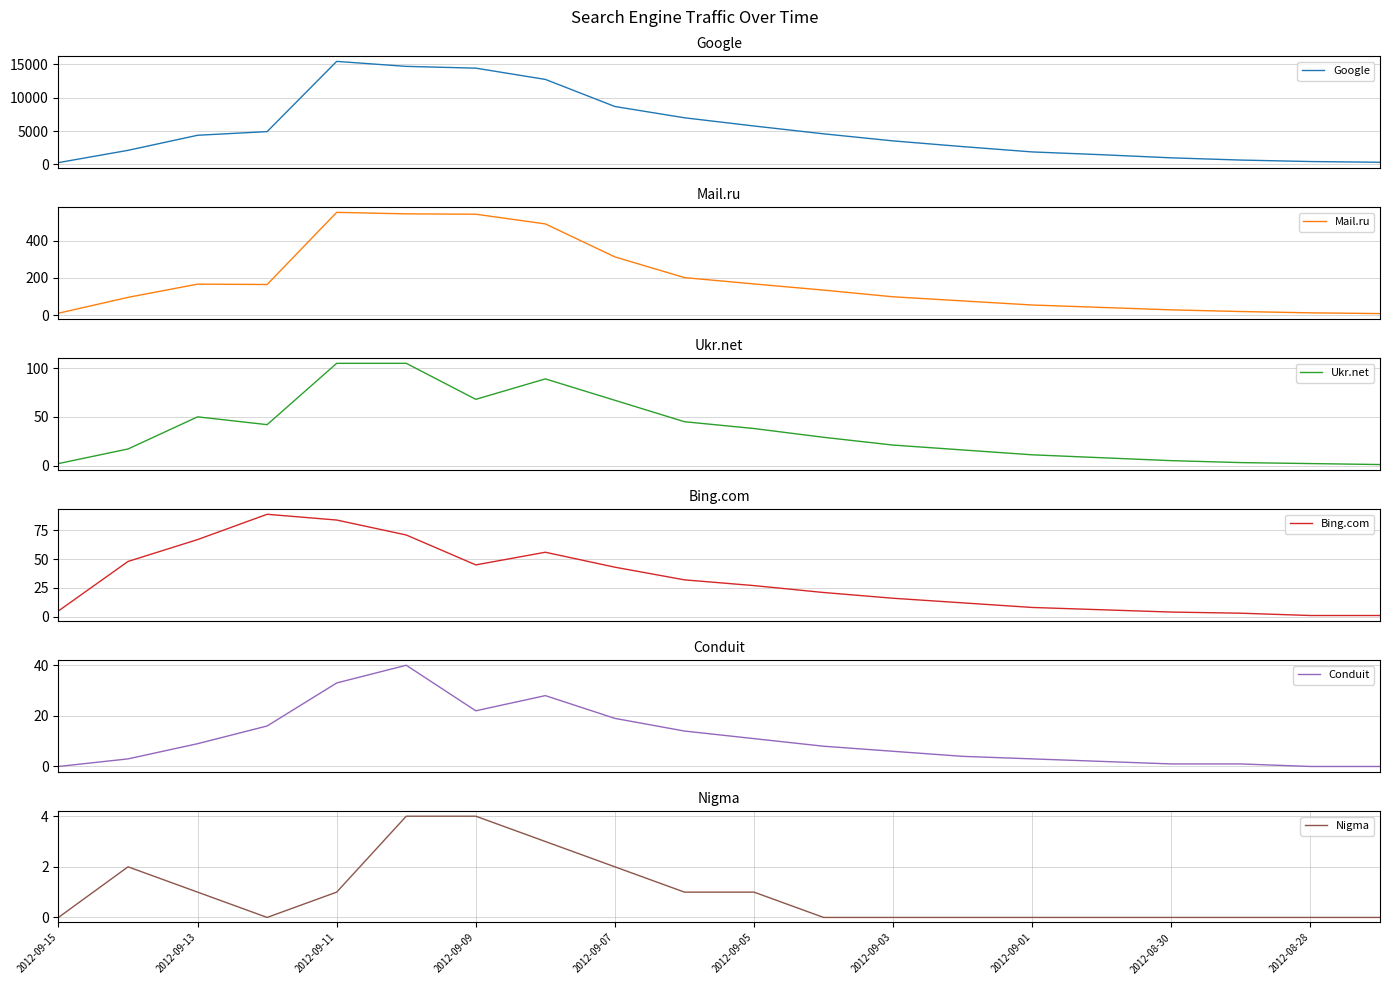

How many values in the Google series are below 4374?

10